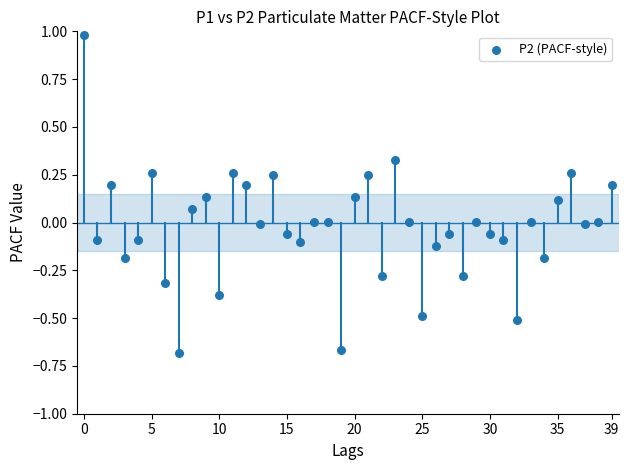

What is the range of Y values (max minus min)?

1.7